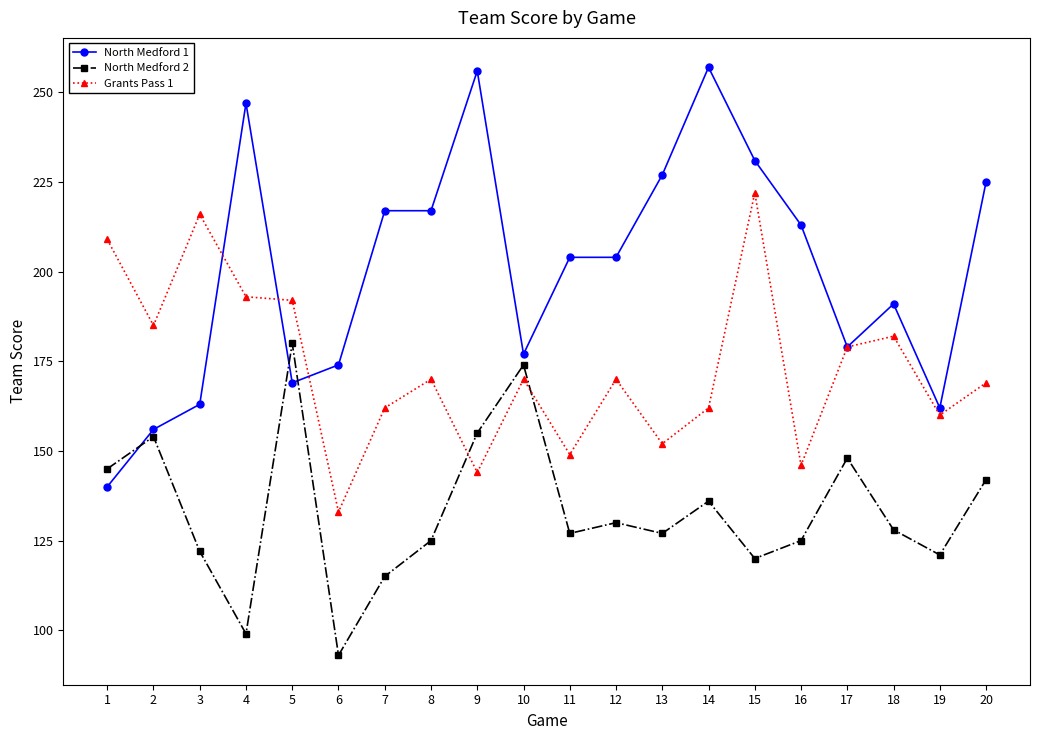

At which category is the sum across all series the highest?

15